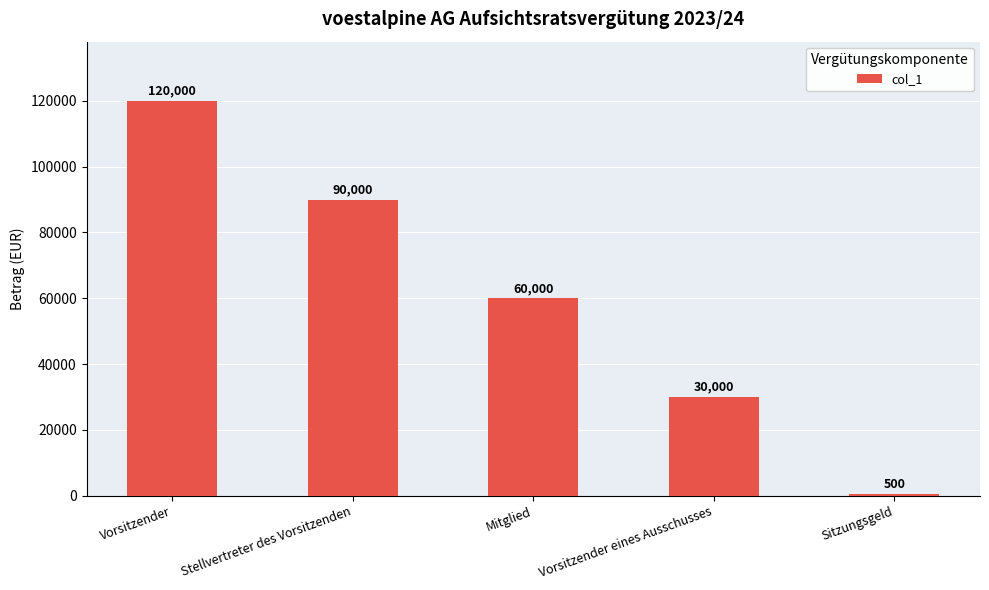

What is the label of the 4th bar from the left?

Vorsitzender eines Ausschusses